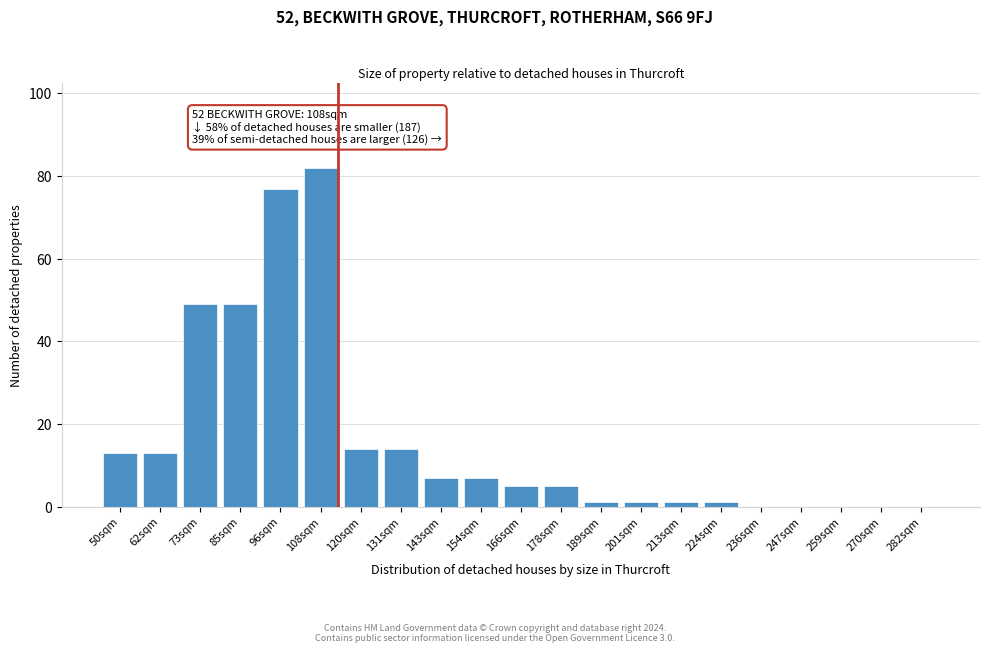

Reading left to right, transcribe all the data shown in this chart.

50sqm=13	62sqm=13	73sqm=49	85sqm=49	96sqm=77	108sqm=82	120sqm=14	131sqm=14	143sqm=7	154sqm=7	166sqm=5	178sqm=5	189sqm=1	201sqm=1	213sqm=1	224sqm=1	236sqm=0	247sqm=0	259sqm=0	270sqm=0	282sqm=0